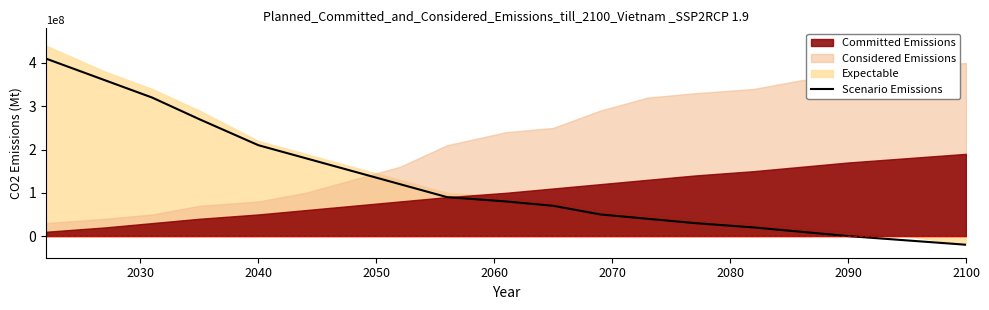

What is the highest value of the Scenario Emissions series?

410000000